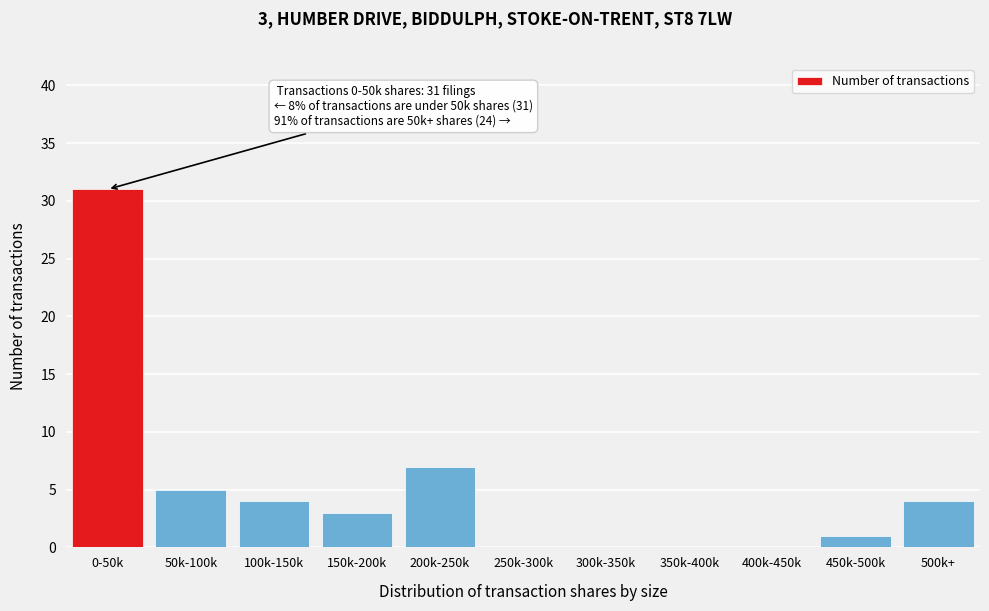

Reading right to left, what are all the values shown in this chart?

500k+=4	450k-500k=1	400k-450k=0	350k-400k=0	300k-350k=0	250k-300k=0	200k-250k=7	150k-200k=3	100k-150k=4	50k-100k=5	0-50k=31